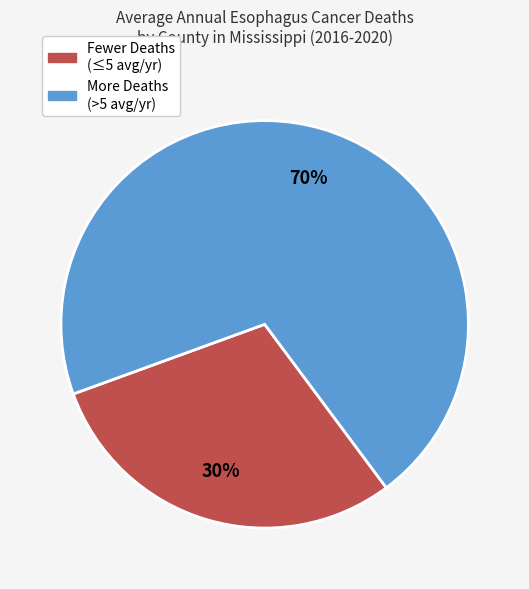

Which has a higher value, Fewer Deaths (≤5 avg/yr) or More Deaths (>5 avg/yr)?

More Deaths (>5 avg/yr)